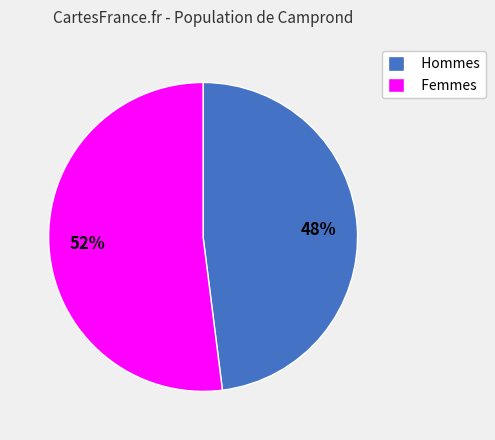

Does any single category account for the majority?

Yes